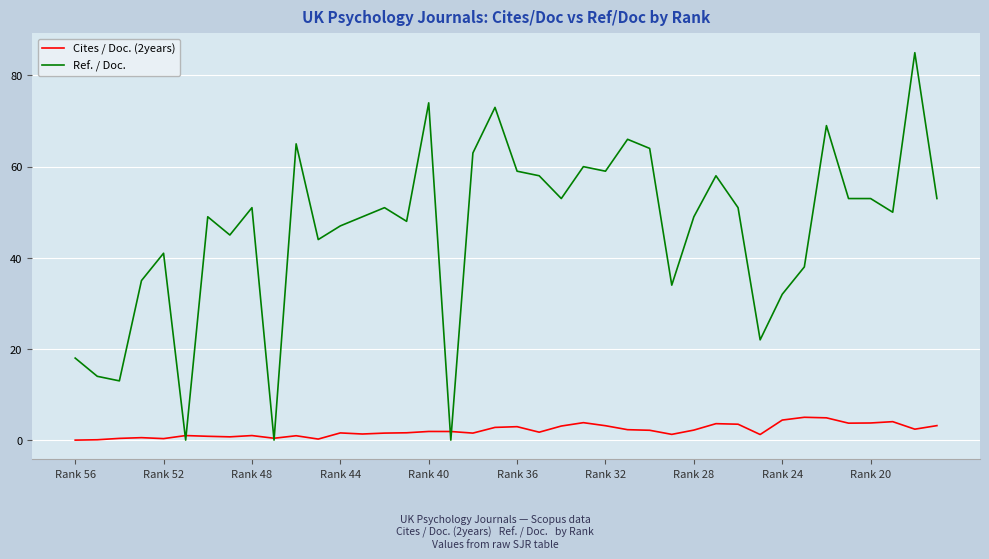

List the series in order of their overall mean, lowest first.

Cites / Doc. (2years), Ref. / Doc.